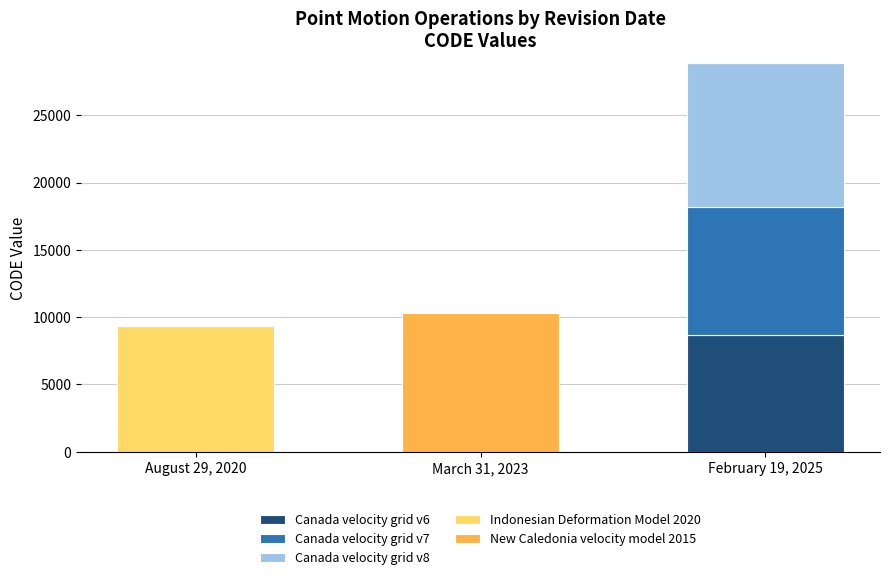

Which category has the highest value in the Canada velocity grid v6 series?

February 19, 2025